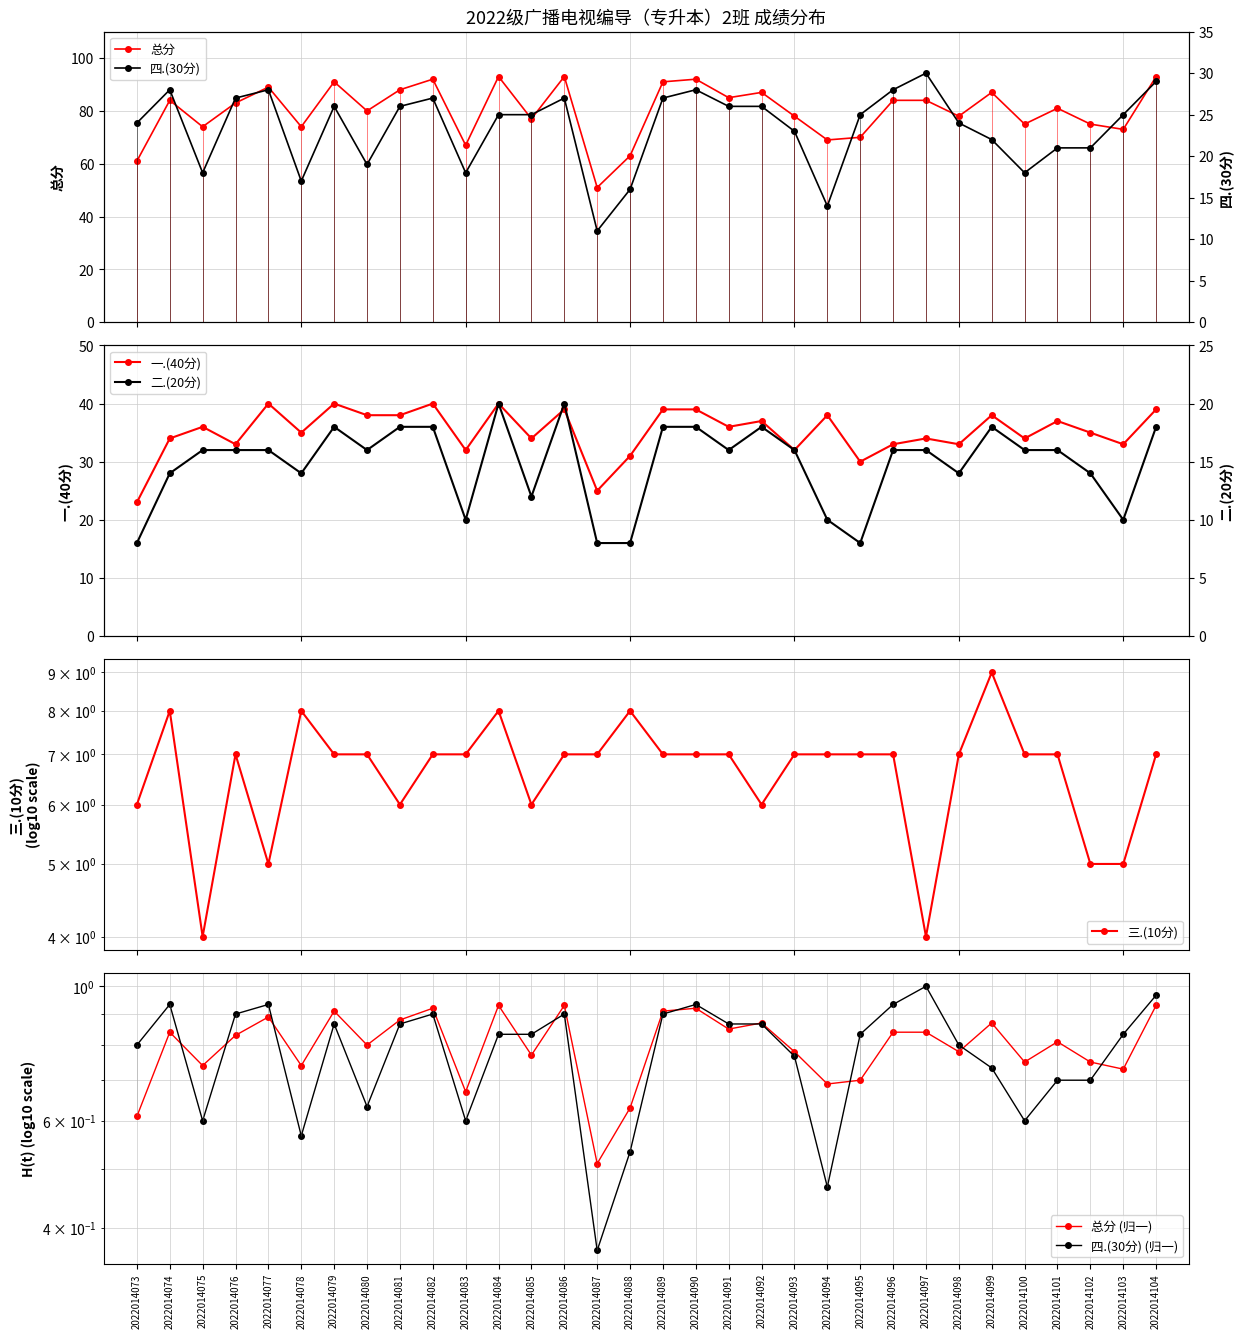

Does the chart display data point markers on the line(s)?

Yes